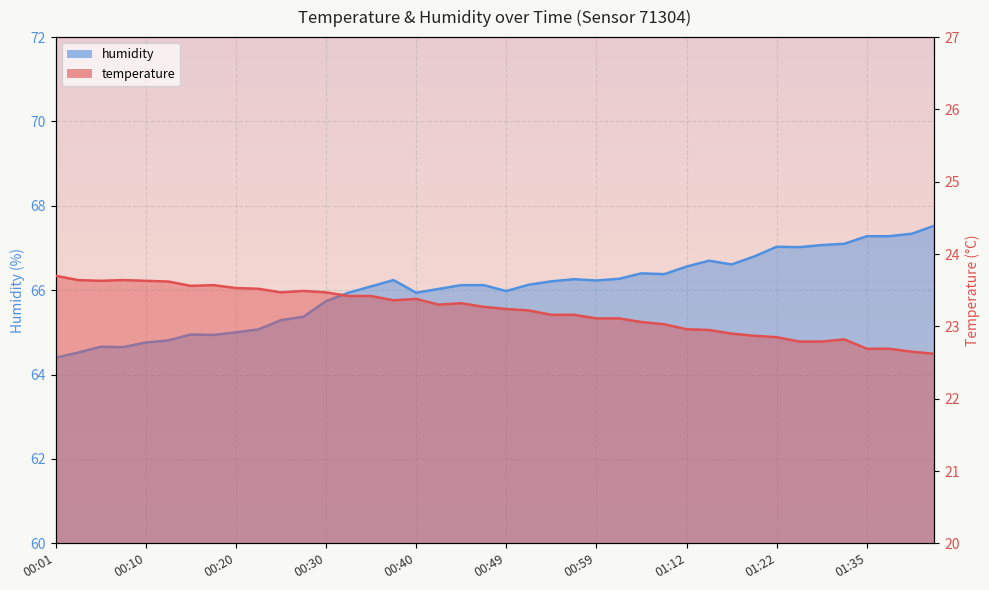

Rank the series by their average value, from lowest to highest.

temperature, humidity